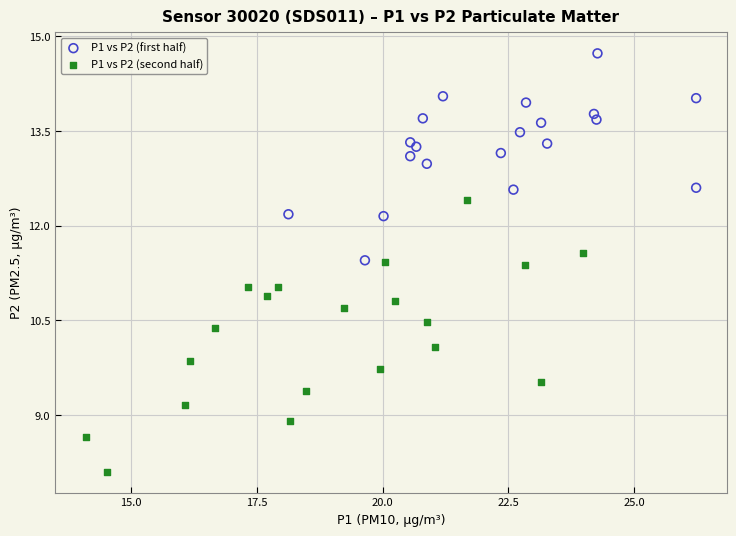

Which series has the largest Y range (max minus min)?

P1 vs P2 (second half)